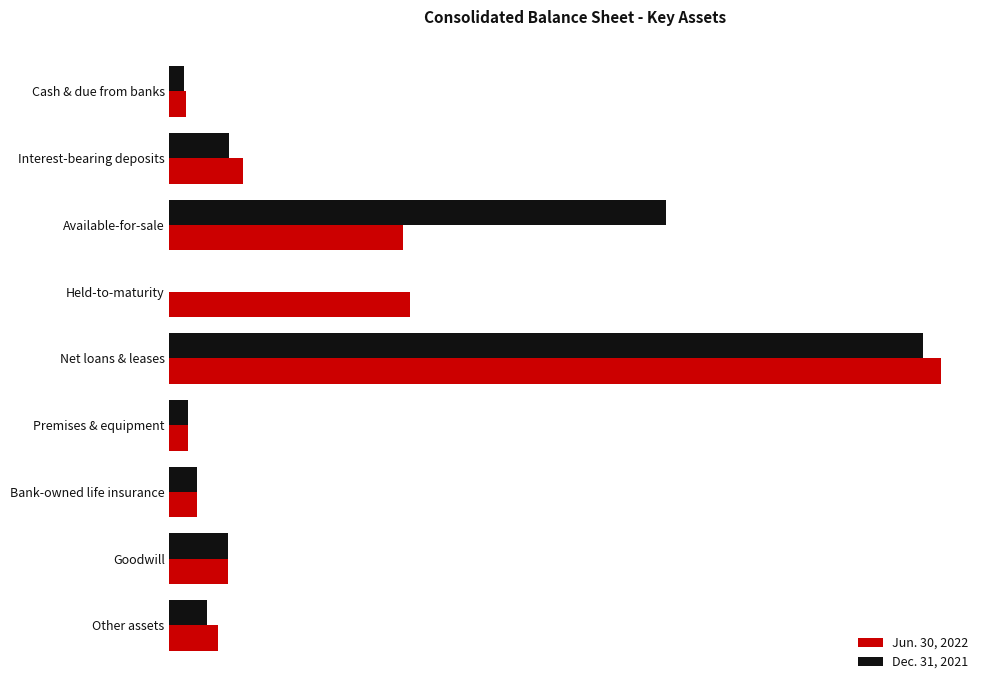

At how many categories does at least one series exceed 1255149?

3